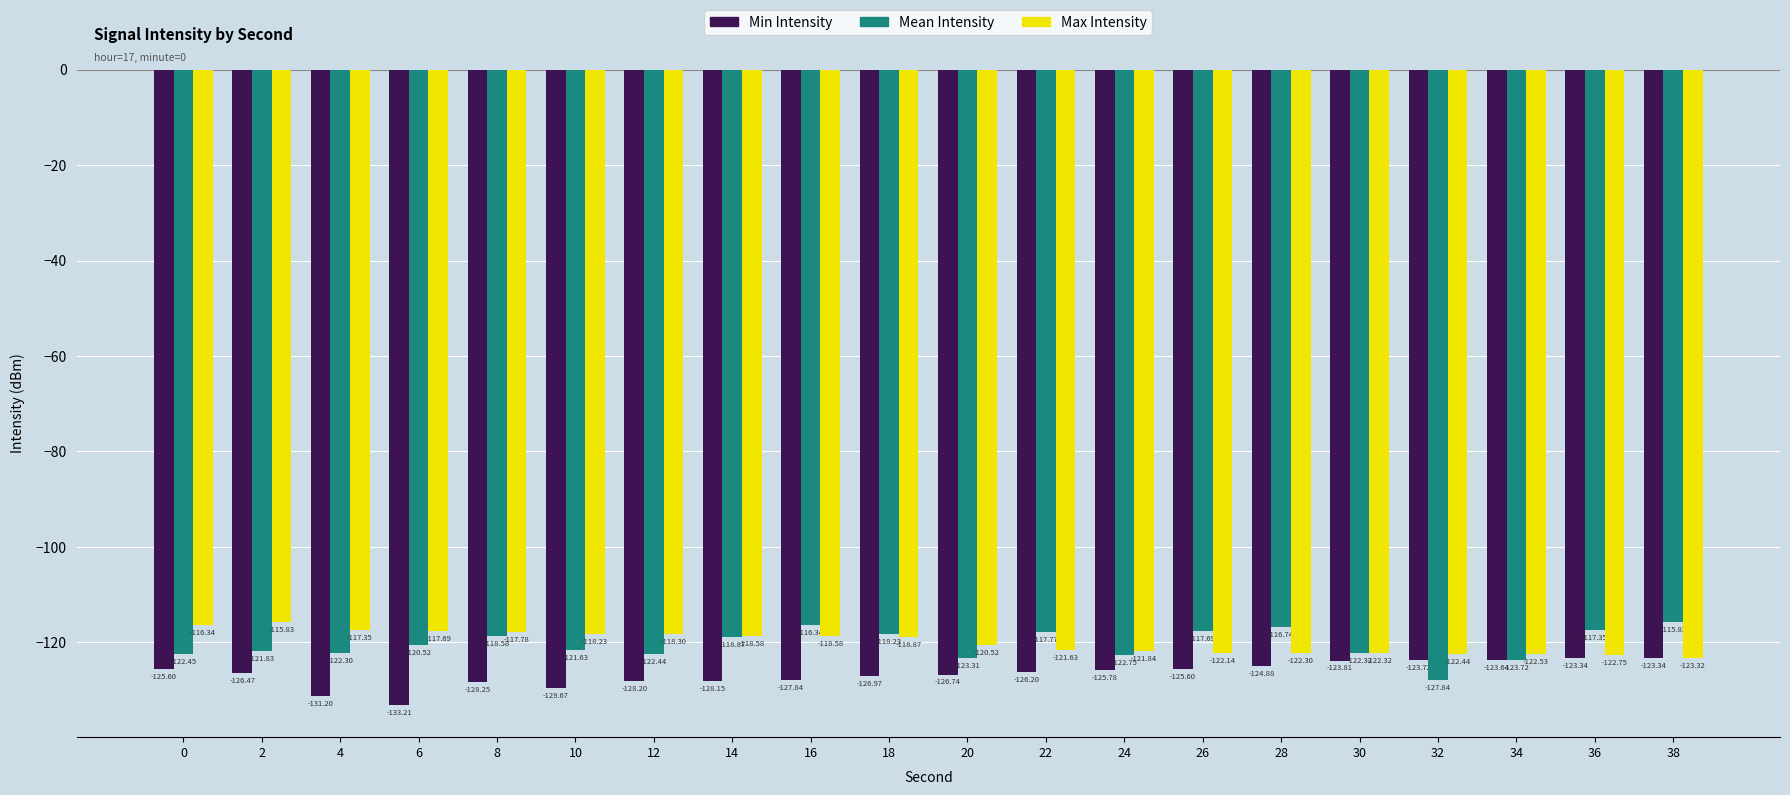

At which label is Max Intensity closest to -119?

18